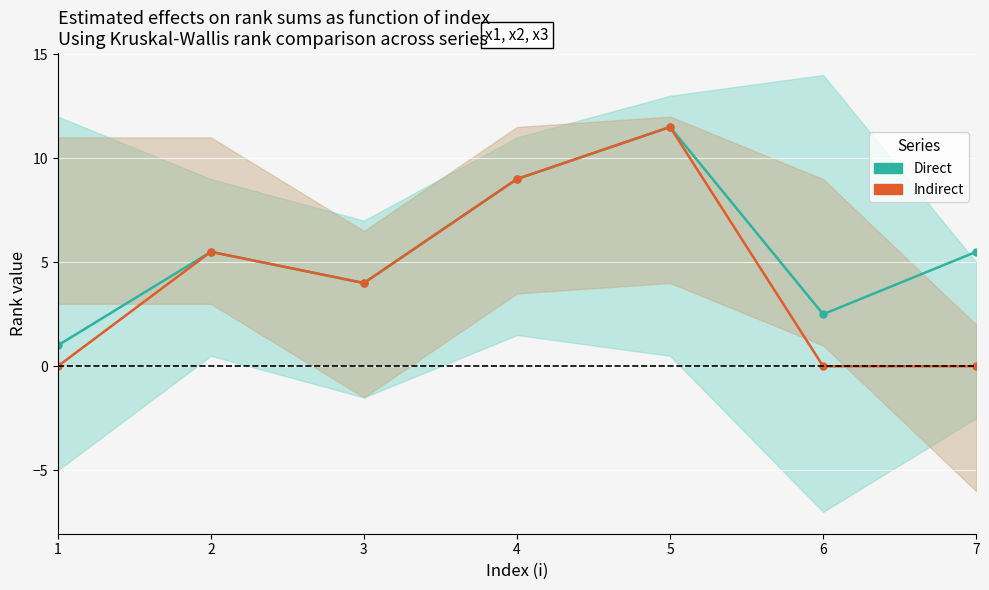

The value of Indirect at 3 is 4.0. True or false?

True